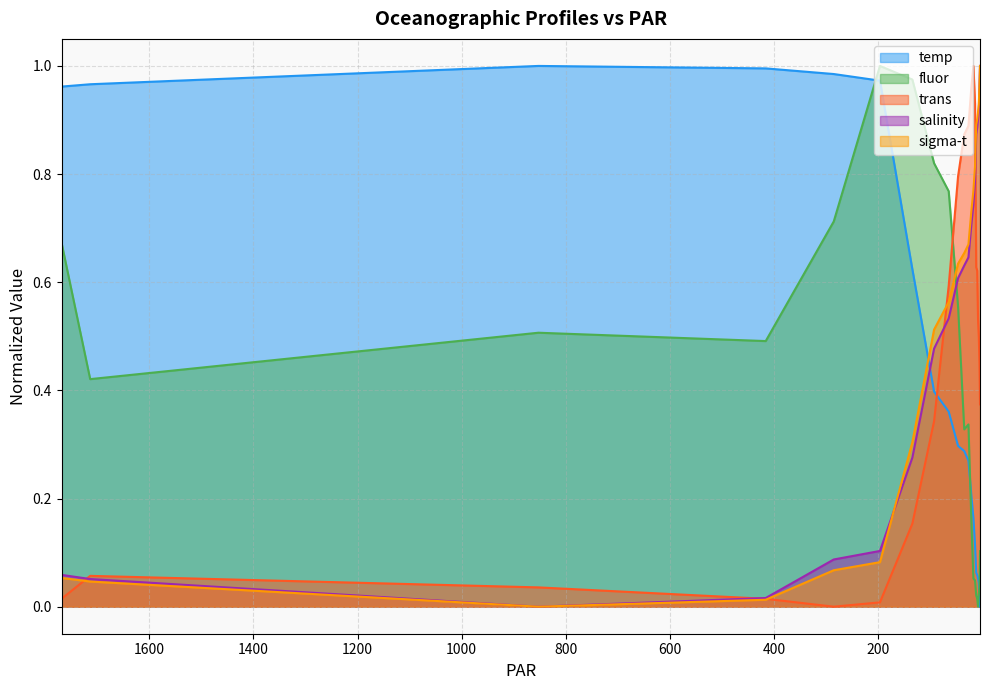

Read the temp value at 400.

1.0